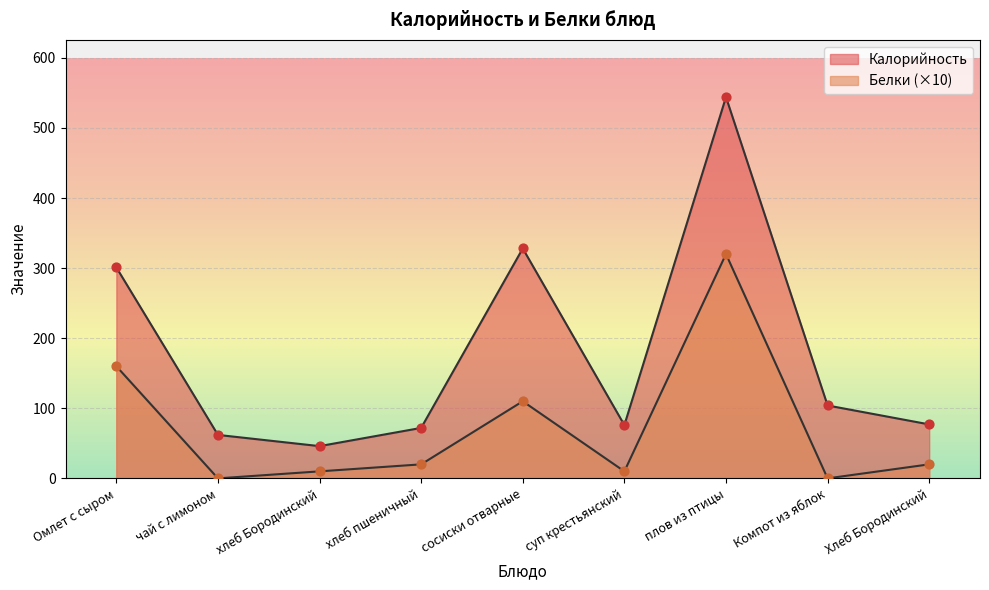

Which series has the largest total across all categories?

Калорийность